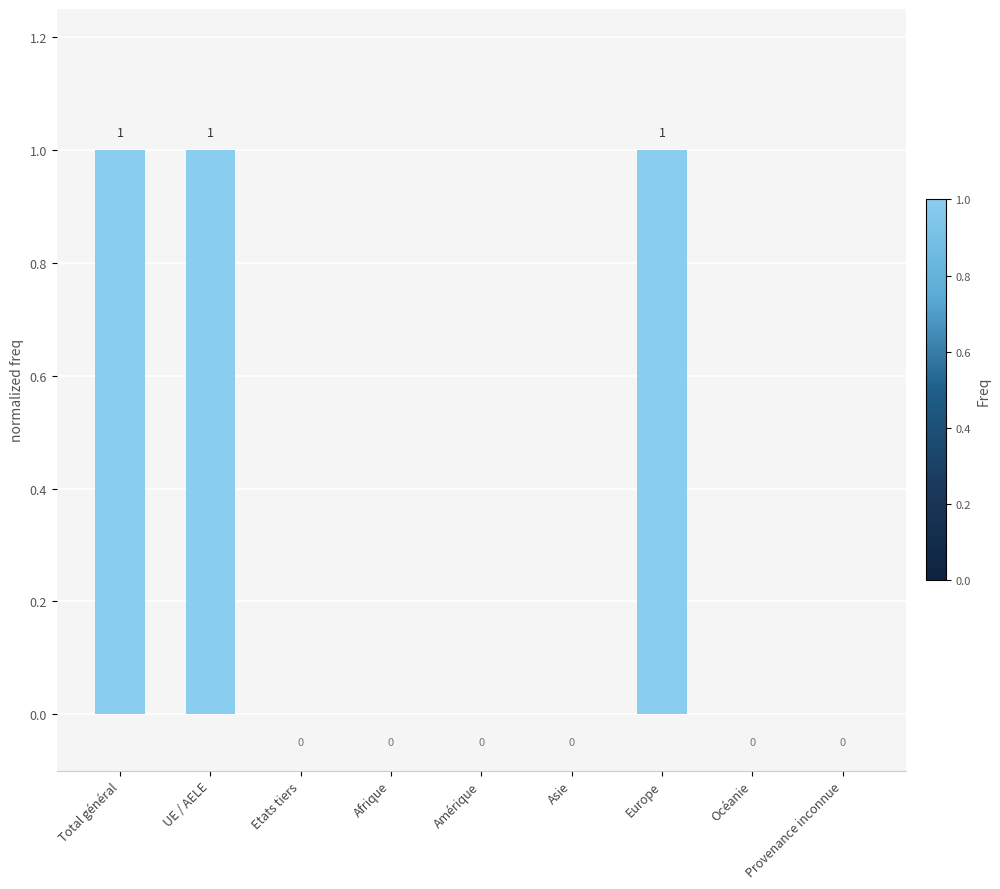

What is the sum of all values?

3